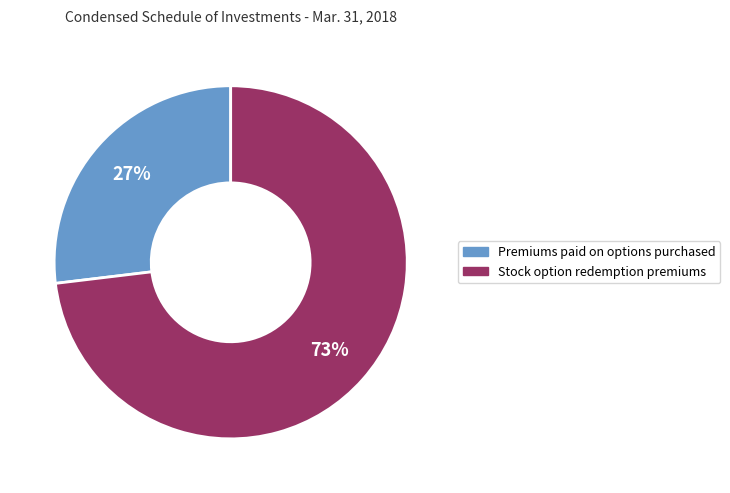

Do Premiums paid on options purchased and Stock option redemption premiums together represent more than half of the pie?

Yes